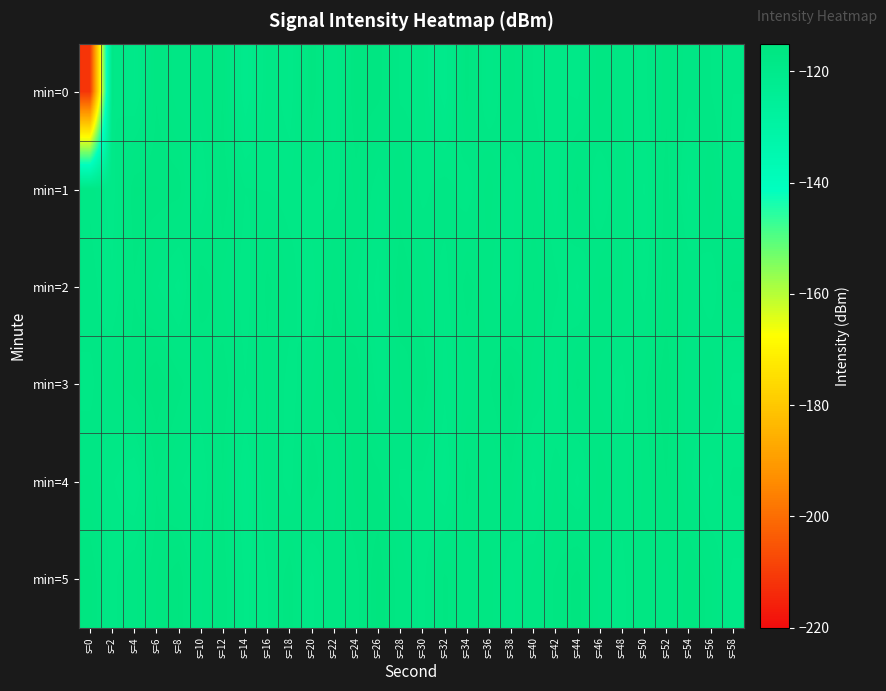

At which category is the sum across all series the highest?

s=52